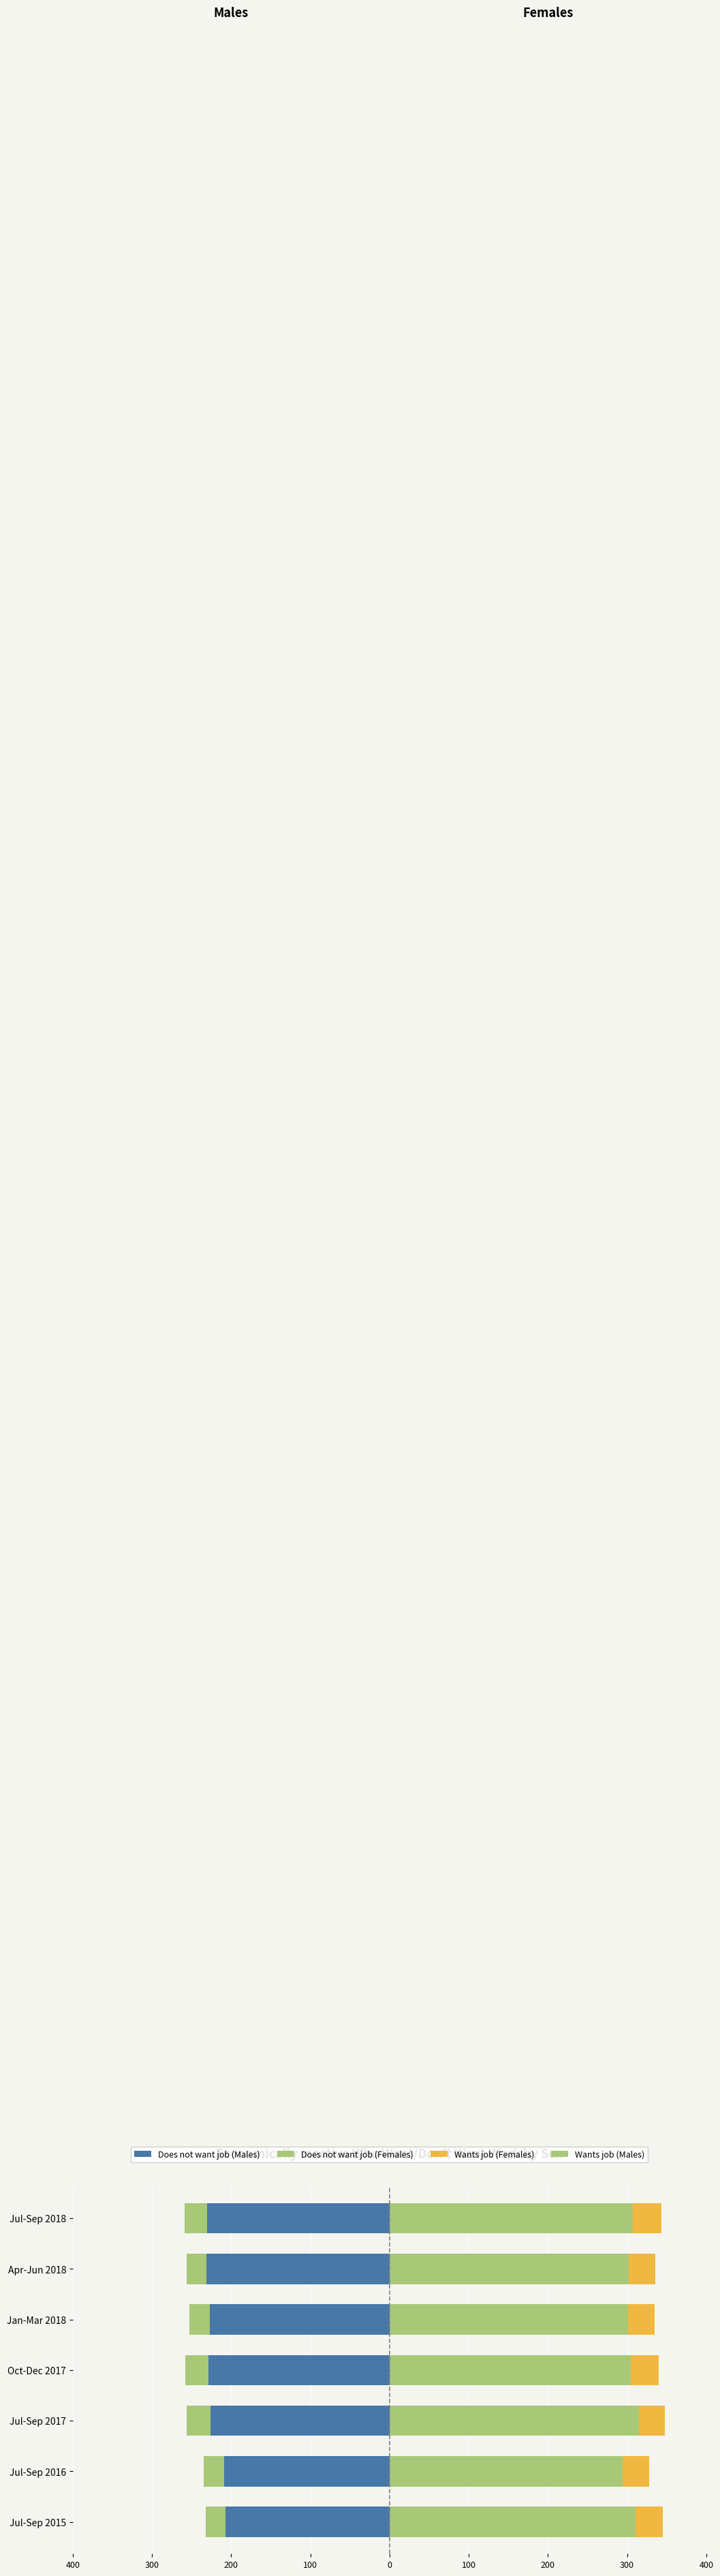

Which has a higher value, Jul-Sep 2015 or Jan-Mar 2018?

Jul-Sep 2015